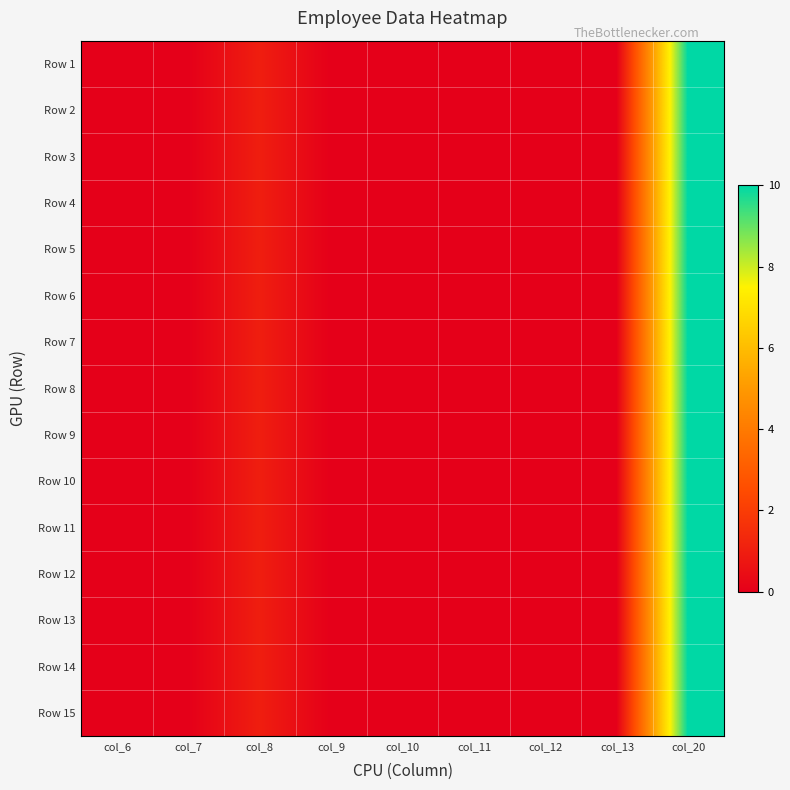

Rank the series by their maximum value, from lowest to highest.

Row 1, Row 2, Row 3, Row 4, Row 5, Row 6, Row 7, Row 8, Row 9, Row 10, Row 11, Row 12, Row 13, Row 14, Row 15